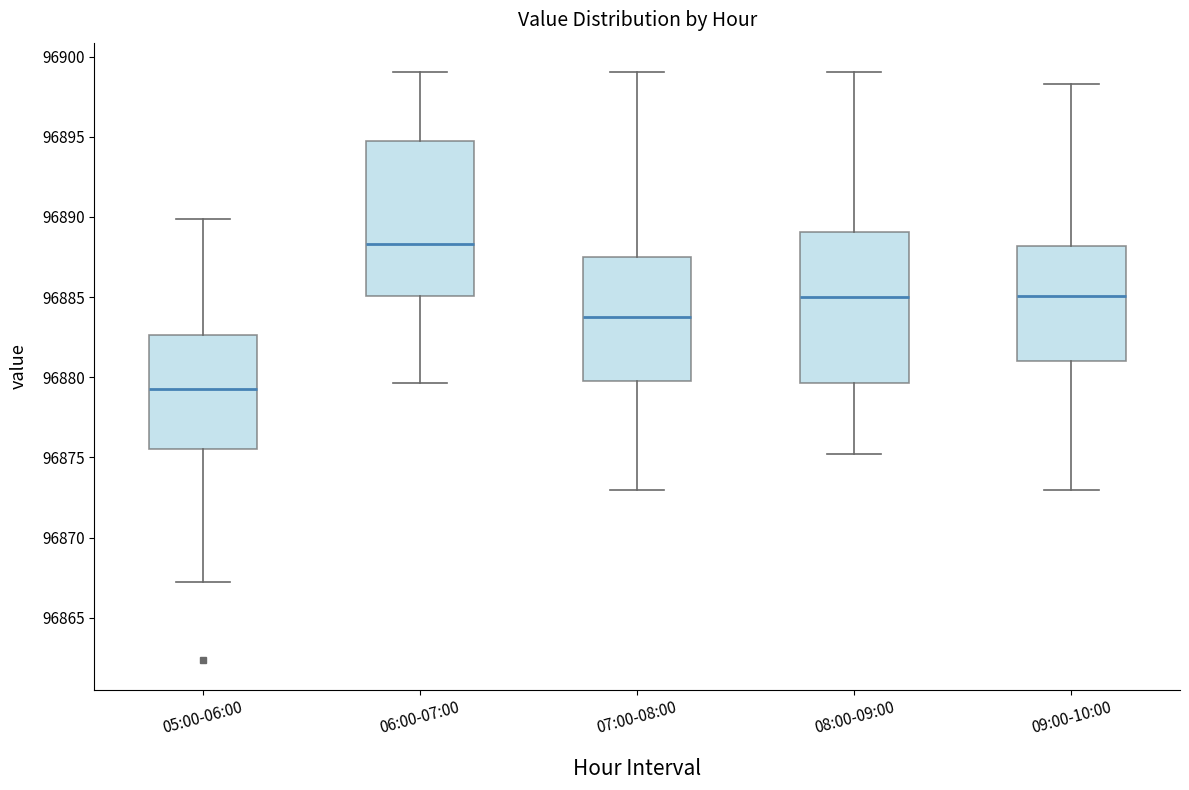

Reading left to right, read every box against the y-axis: the position of its median line, the range the box covers, and the ends of its whiskers. The values are not printed on the chart, so give them approximately, as read against the axis.

05:00-06:00: median 96879.5, box 96875.5 to 96882.5, whiskers 96867.0 to 96890.0
06:00-07:00: median 96888.5, box 96885.0 to 96895.0, whiskers 96879.5 to 96899.0
07:00-08:00: median 96884.0, box 96880.0 to 96887.5, whiskers 96873.0 to 96899.0
08:00-09:00: median 96885.0, box 96879.5 to 96889.0, whiskers 96875.0 to 96899.0
09:00-10:00: median 96885.0, box 96881.0 to 96888.0, whiskers 96873.0 to 96898.5